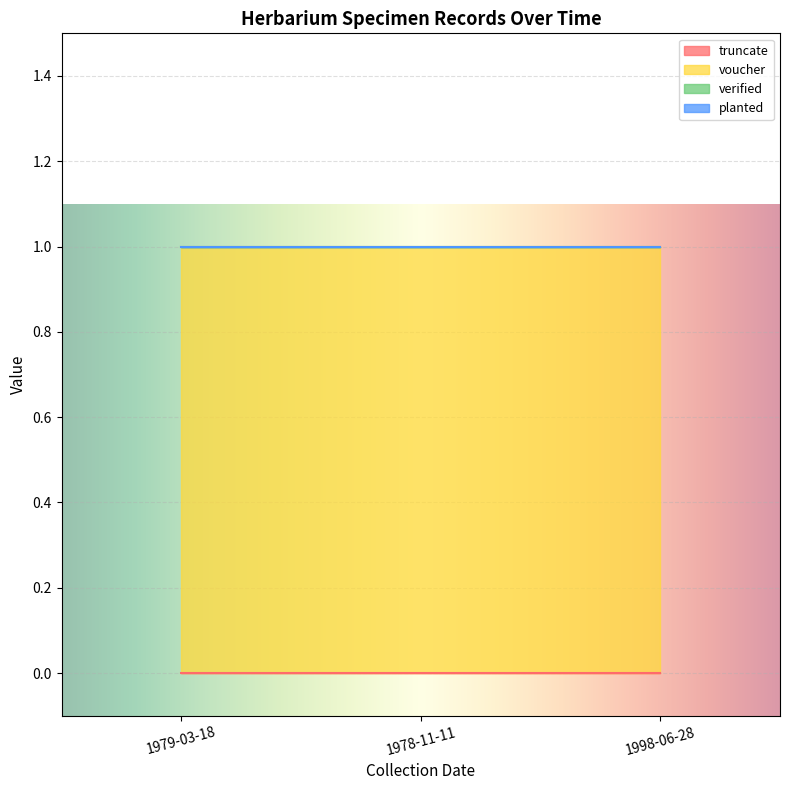

Reading left to right, what are all the values shown in this chart?

truncate: 0	0	0
voucher: 1	1	1
verified: 0	0	0
planted: 0	0	0